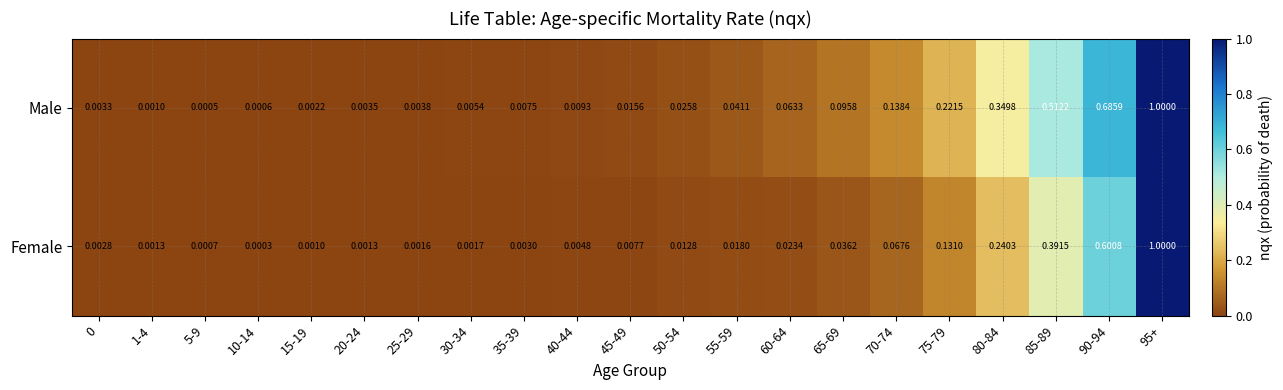

Is the value of Male at 25-29 greater than the value of Female at 30-34?

Yes